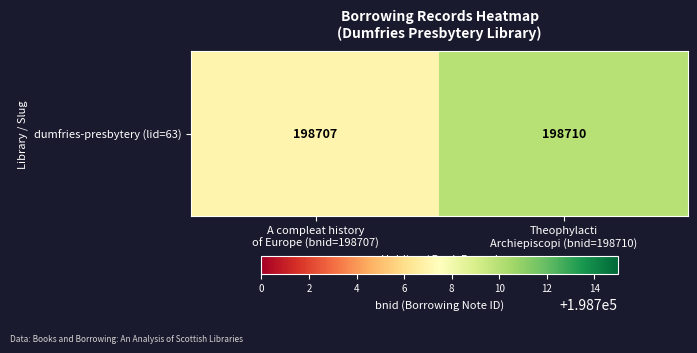

What is the sum of the values at Theophylacti
Archiepiscopi (bnid=198710) and A compleat history
of Europe (bnid=198707)?

397417